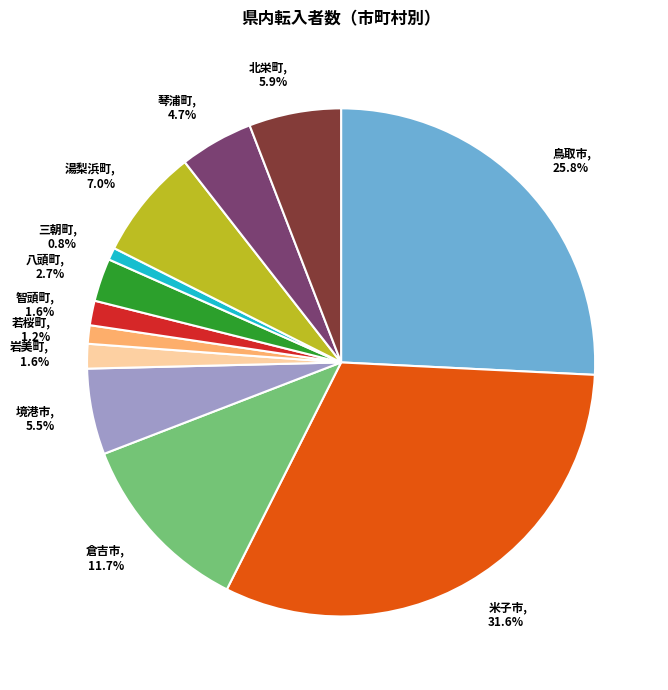

To the nearest percent, what is the difference between the largest and smallest slice percentages?

31%